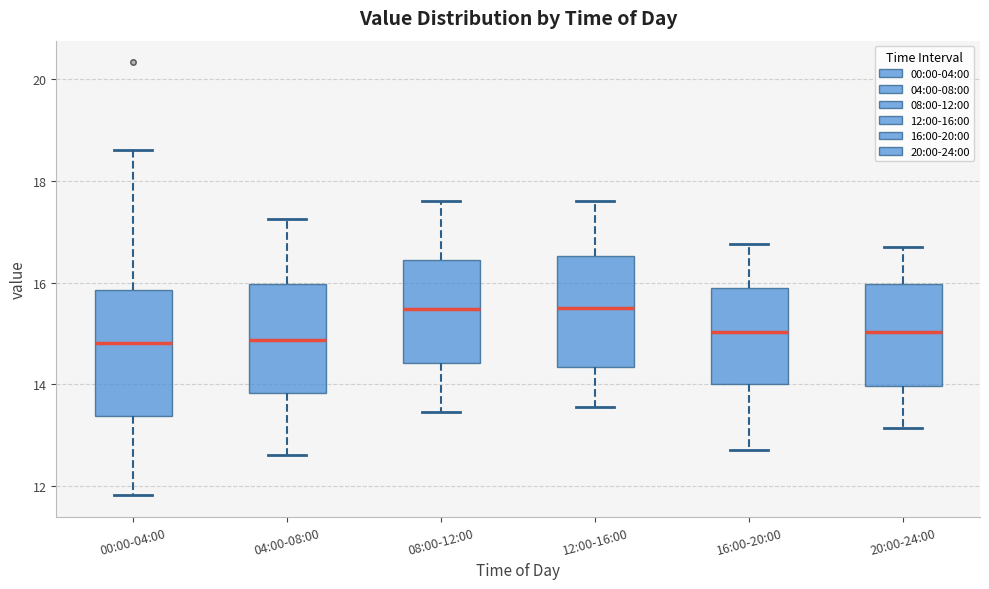

Which box is the tallest, from its lower edge to its upper edge?

00:00-04:00